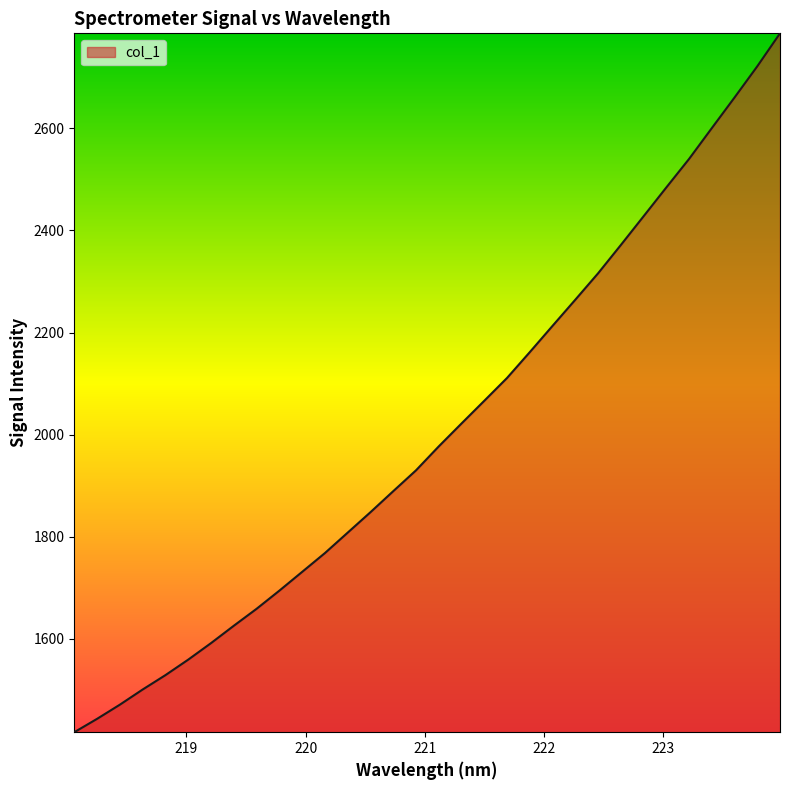

What is the smallest value displayed?

1417.4